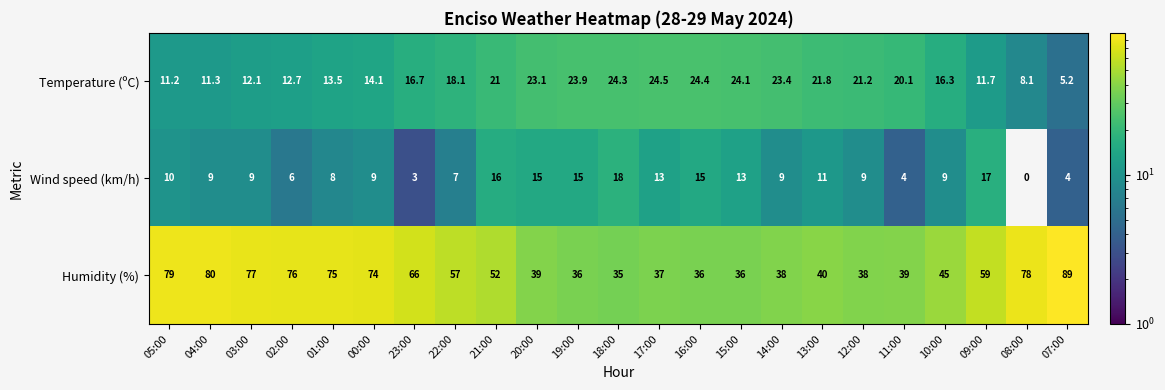

At which label does Humidity (%) reach its peak?

07:00